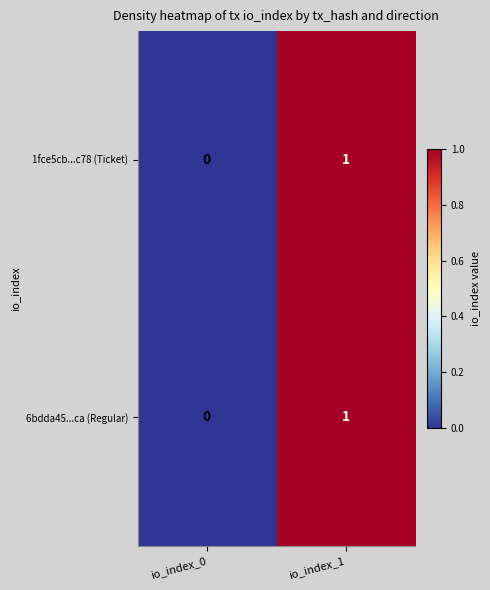

Count the number of categories in the chart.

2